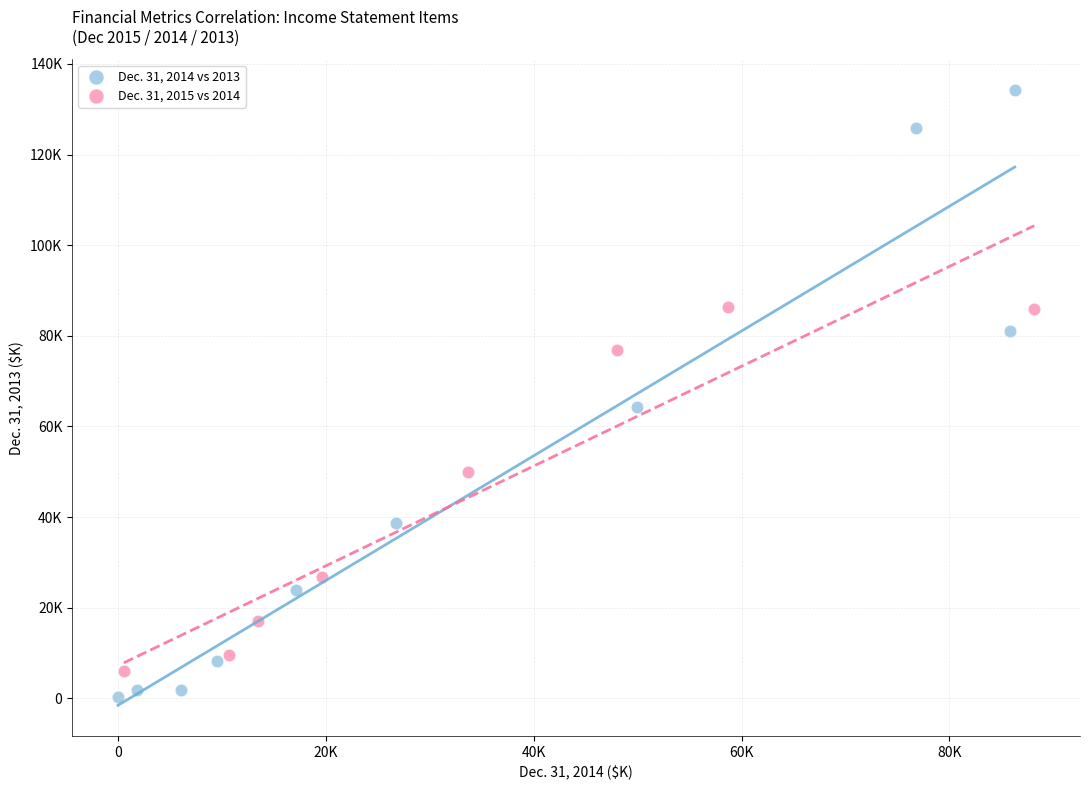

Which series contains the highest Y value?

Dec. 31, 2014 vs 2013